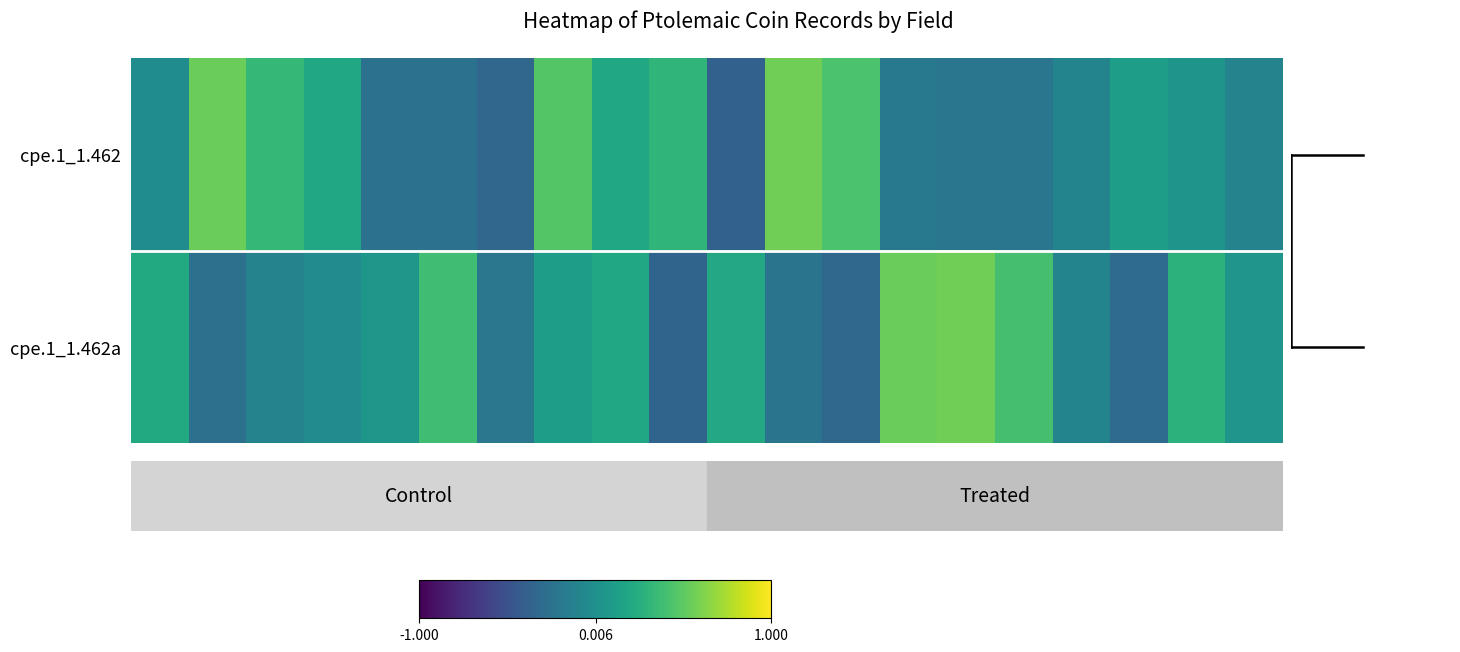

Reading left to right, extract all data points from this chart.

cpe.1_1.462: -0.0	0.6	0.3	0.2	-0.2	-0.2	-0.3	0.5	0.2	0.3	-0.4	0.6	0.4	-0.2	-0.2	-0.2	-0.1	0.1	0.0	-0.1
cpe.1_1.462a: 0.2	-0.3	-0.1	-0.0	0.1	0.4	-0.2	0.1	0.2	-0.4	0.2	-0.2	-0.3	0.5	0.6	0.4	-0.1	-0.3	0.3	0.0